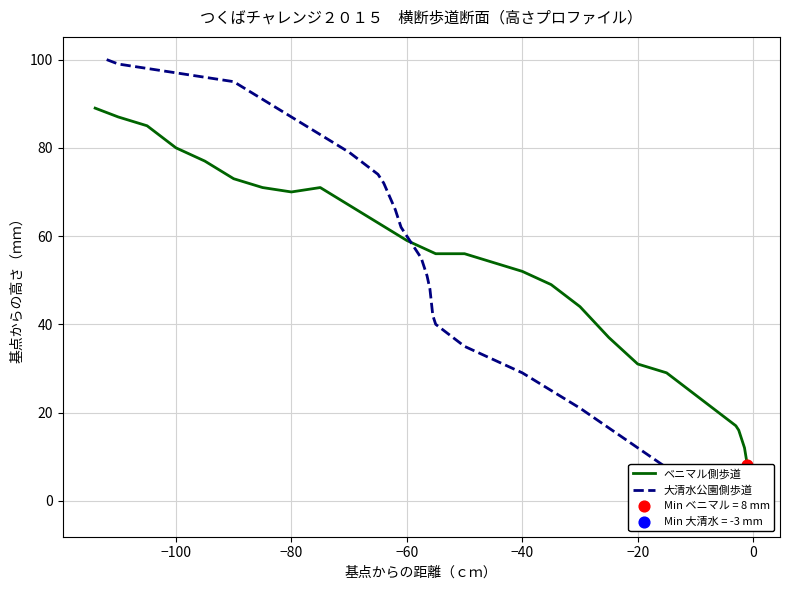

Which series reaches the minimum Y coordinate?

大清水公園側歩道